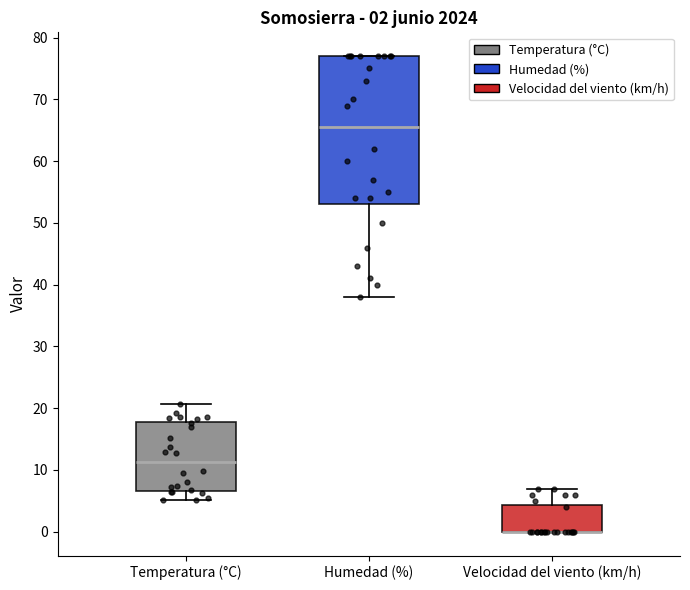

Comparing the boxes themselves (not the whiskers), which one is the tallest?

Humedad (%)